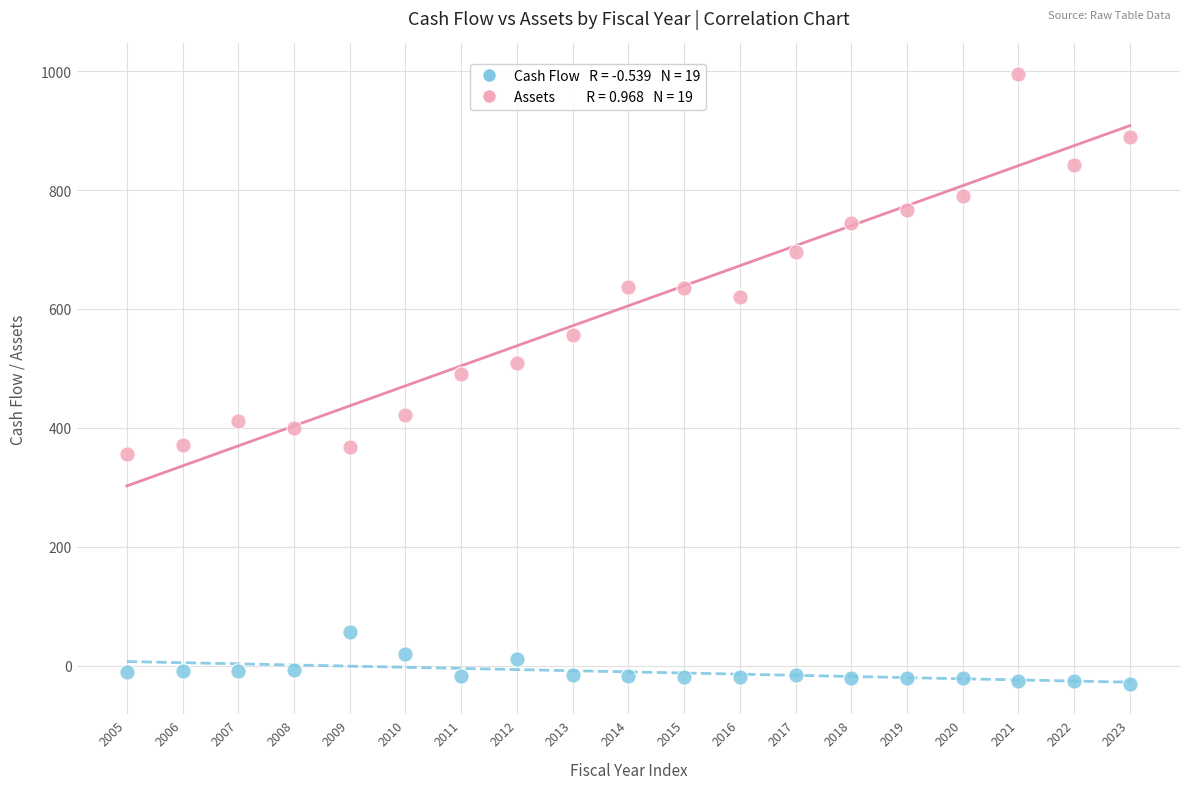

Across all data points, what is the range of Y values (max minus min)?

1025.7